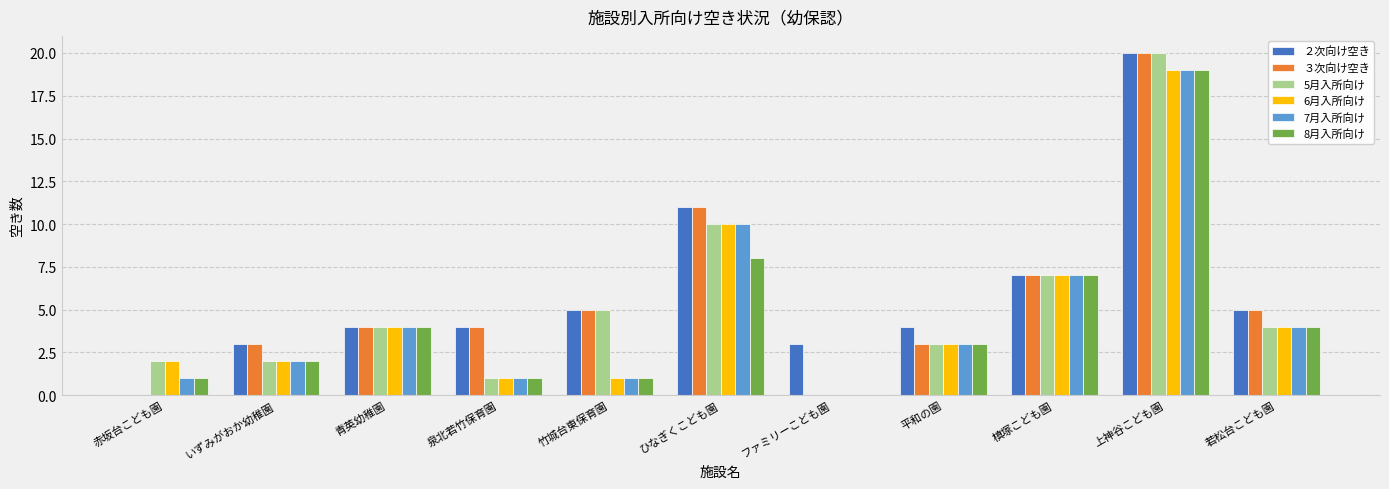

What is the total value across all series at 平和の園?

19